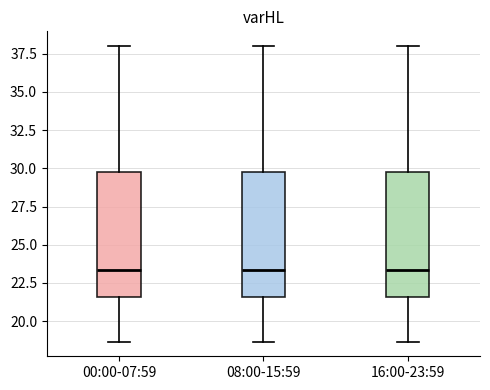

Where is the upper edge of the box for 08:00-15:59 on the y-axis? The values are not printed on the chart, so give them approximately, as read against the axis.

30.0